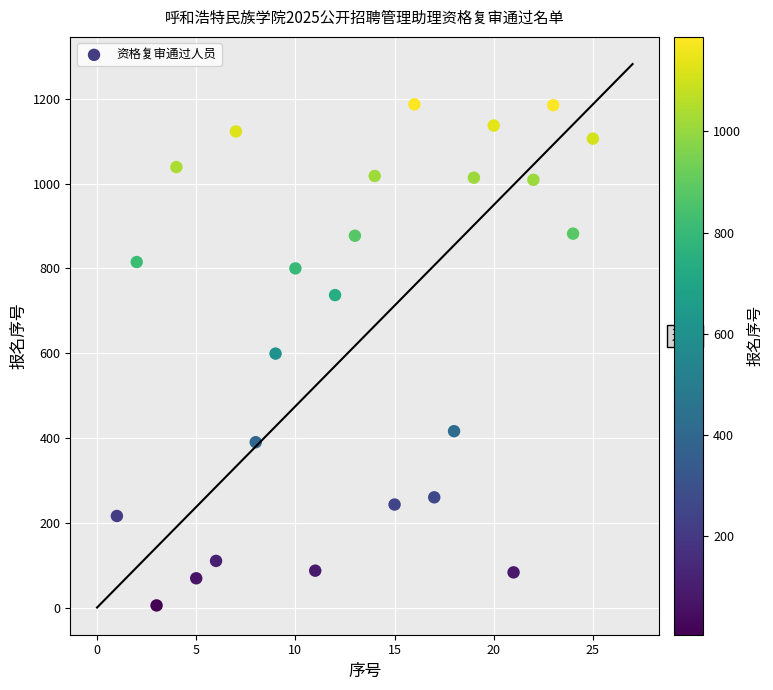

What is the range of Y values (max minus min)?

1182